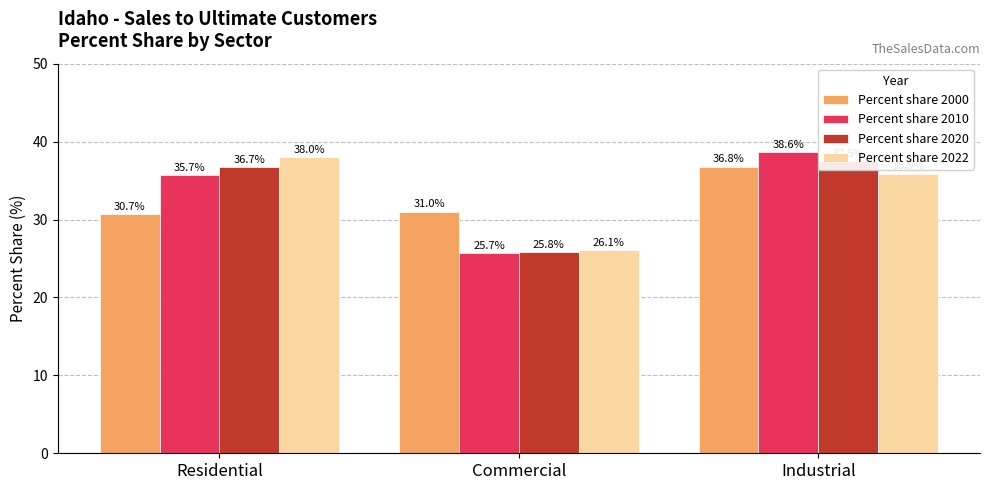

The value of Percent share 2000 at Commercial is 31.0. True or false?

True